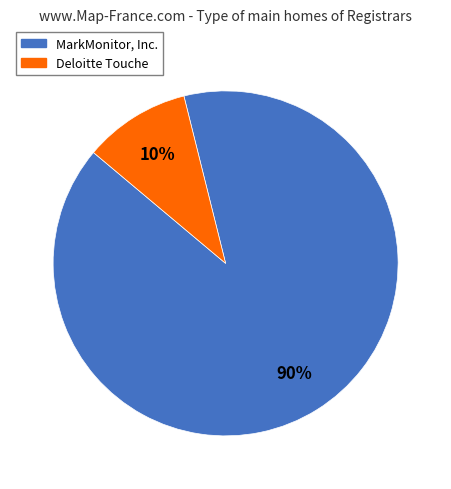

Is MarkMonitor, Inc. the majority of the pie?

Yes